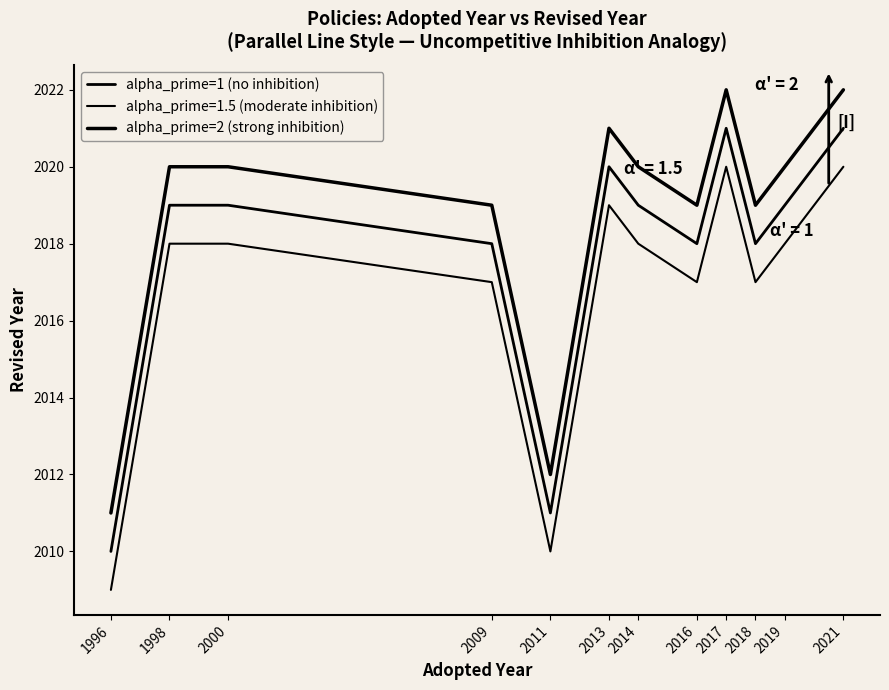

What is the difference between the alpha_prime=1 (no inhibition) values at 2016 and 2000?

1